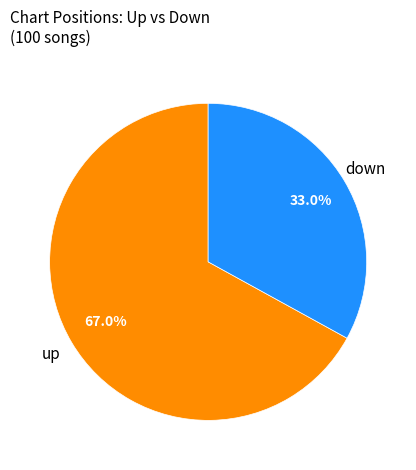

True or false: down accounts for 33% of the total.

True